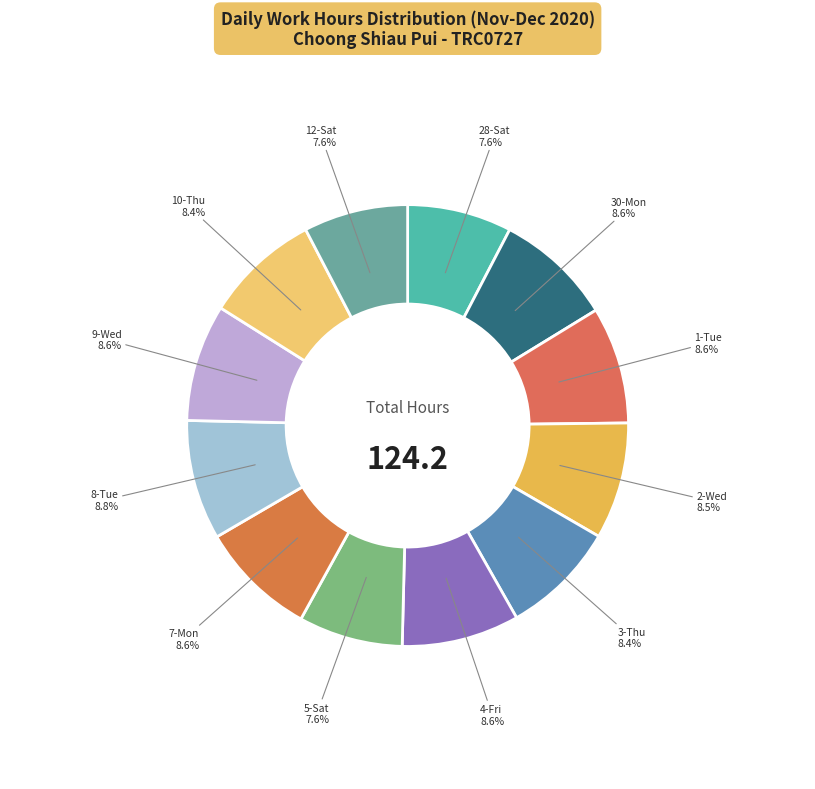

What is the ratio of the value at 5-Sat to the value at 30-Mon?

0.9